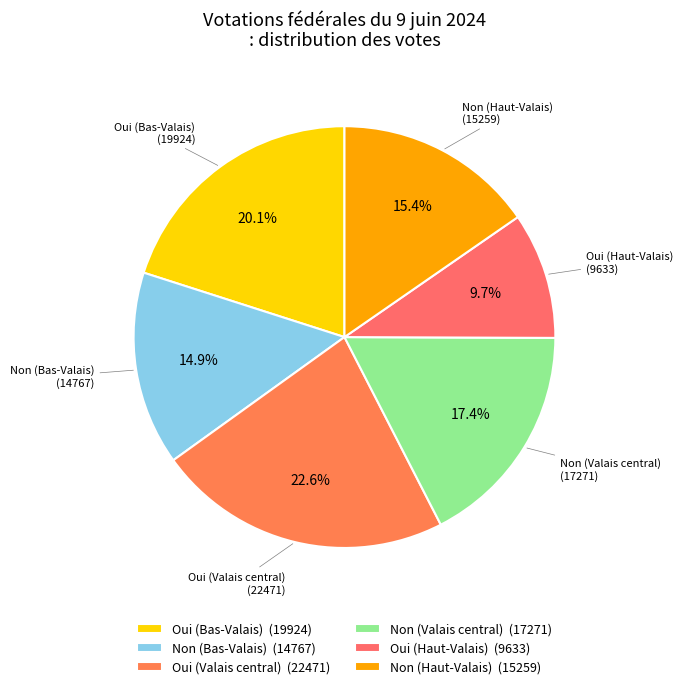

What percentage is the Non (Haut-Valais) slice, to the nearest percent?

15%